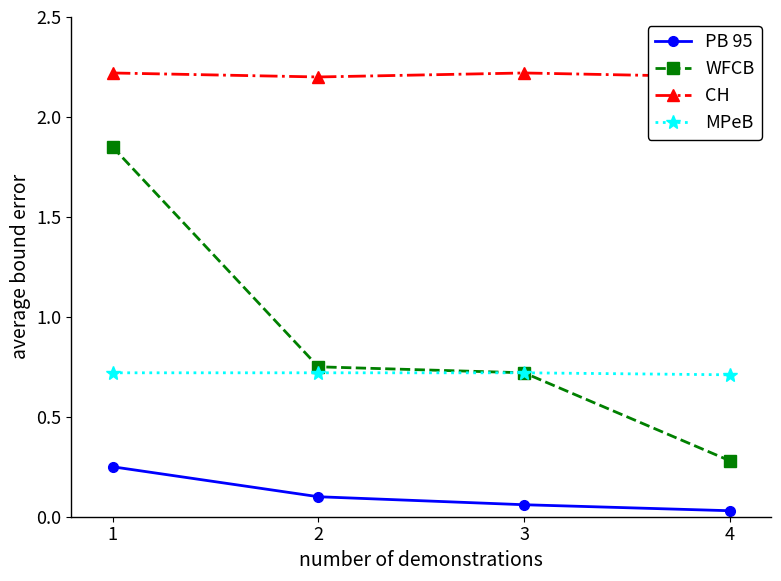

Reading left to right, what are all the values shown in this chart?

PB 95: 0.2	0.1	0.1	0.0
WFCB: 1.9	0.8	0.7	0.3
CH: 2.2	2.2	2.2	2.2
MPeB: 0.7	0.7	0.7	0.7